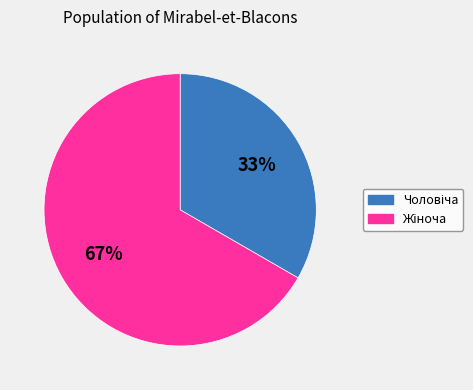

How many segments does this pie chart have?

2